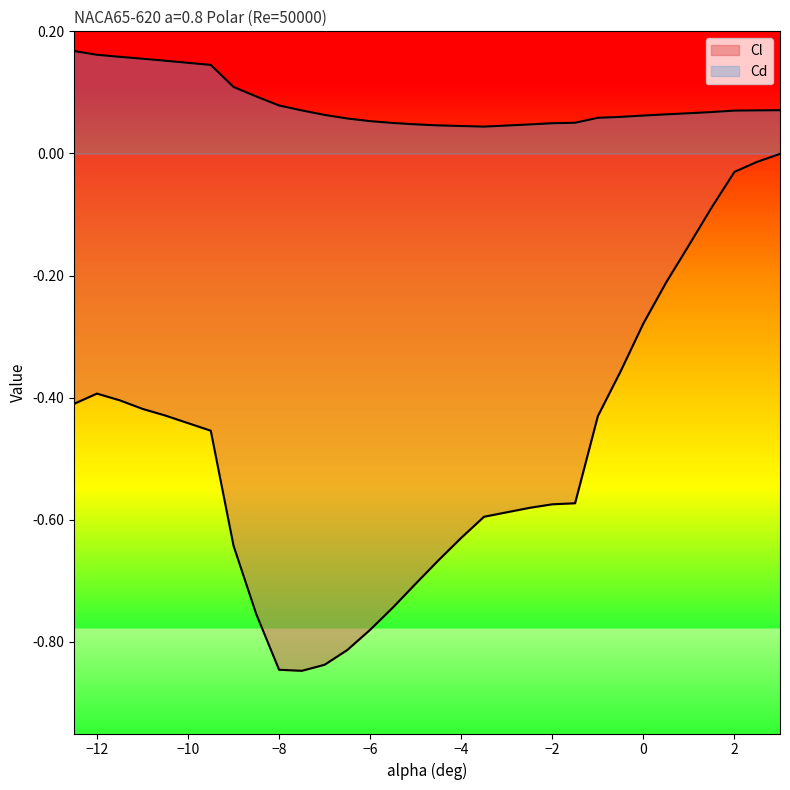

What is the average value of the Cd series?

0.1